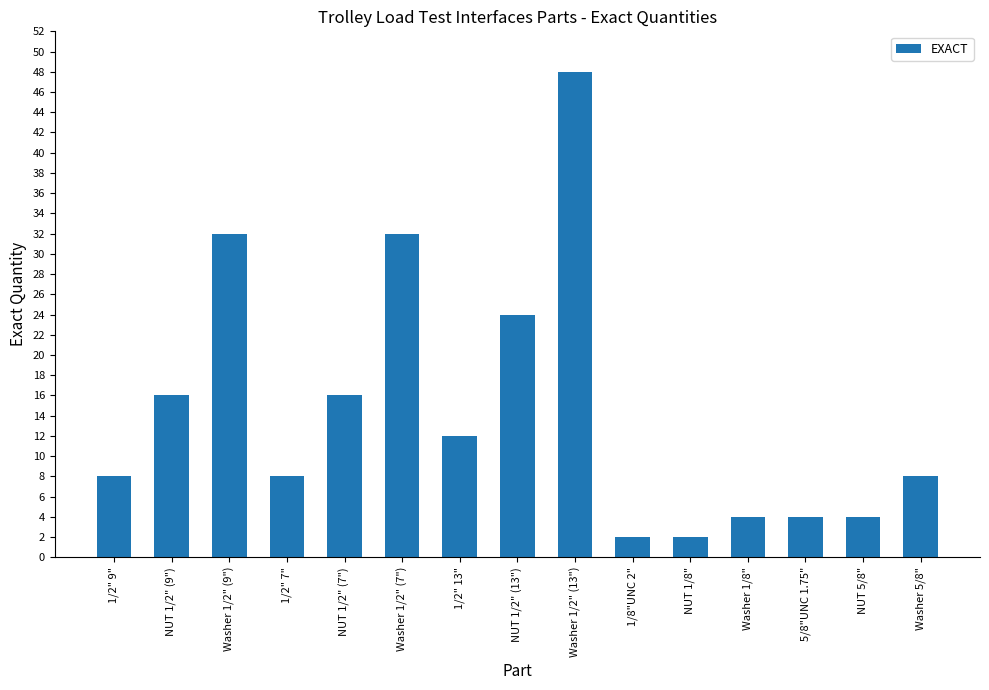

The value at Washer 1/2" (7") is 50. True or false?

False